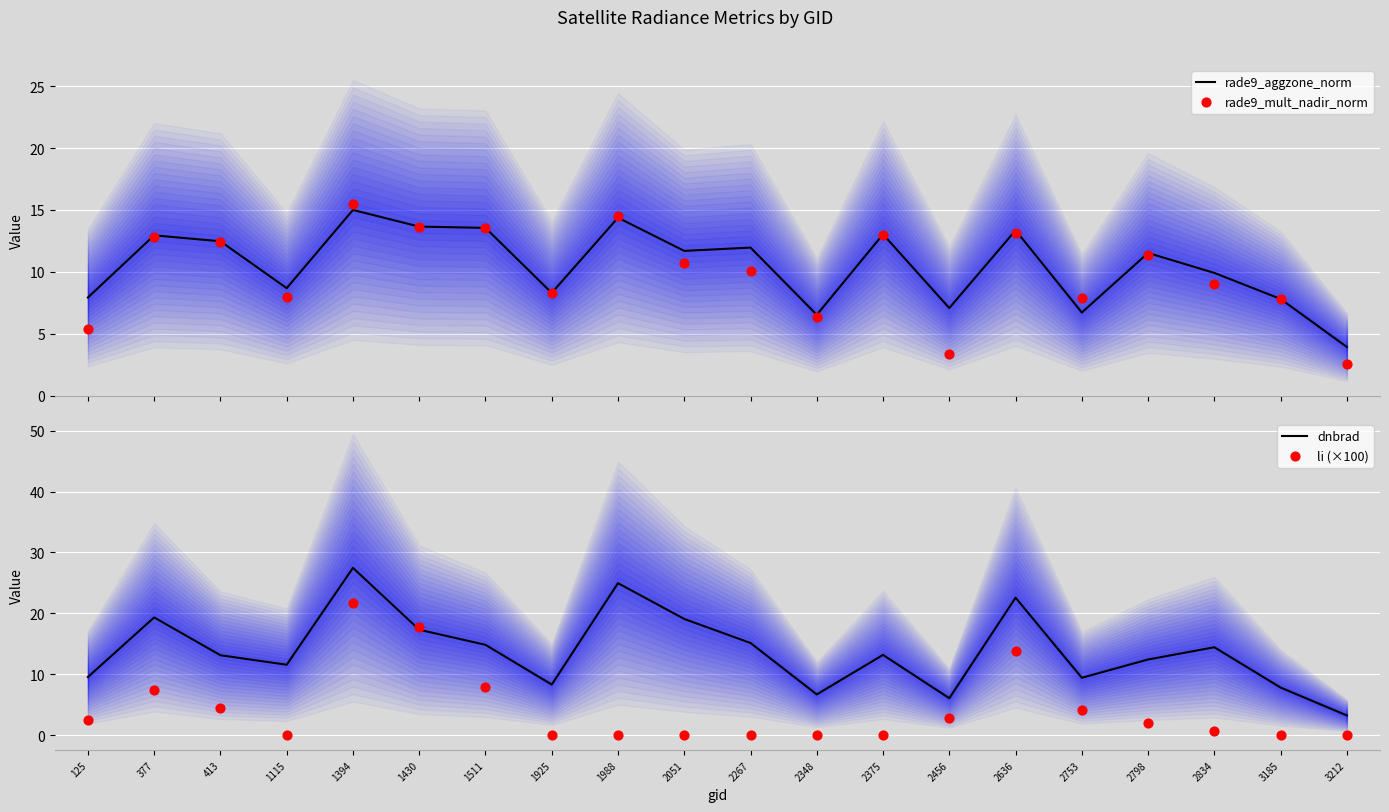

What are all the series names shown in the legend?

rade9_aggzone_norm, rade9_mult_nadir_norm, dnbrad, li (×100)